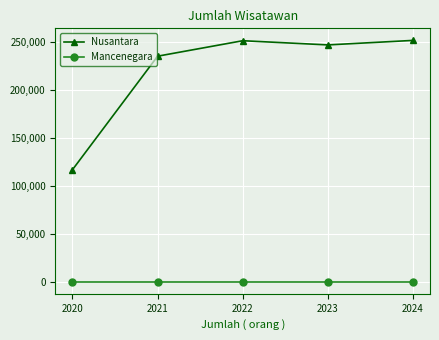

How many lines are shown in the chart?

2